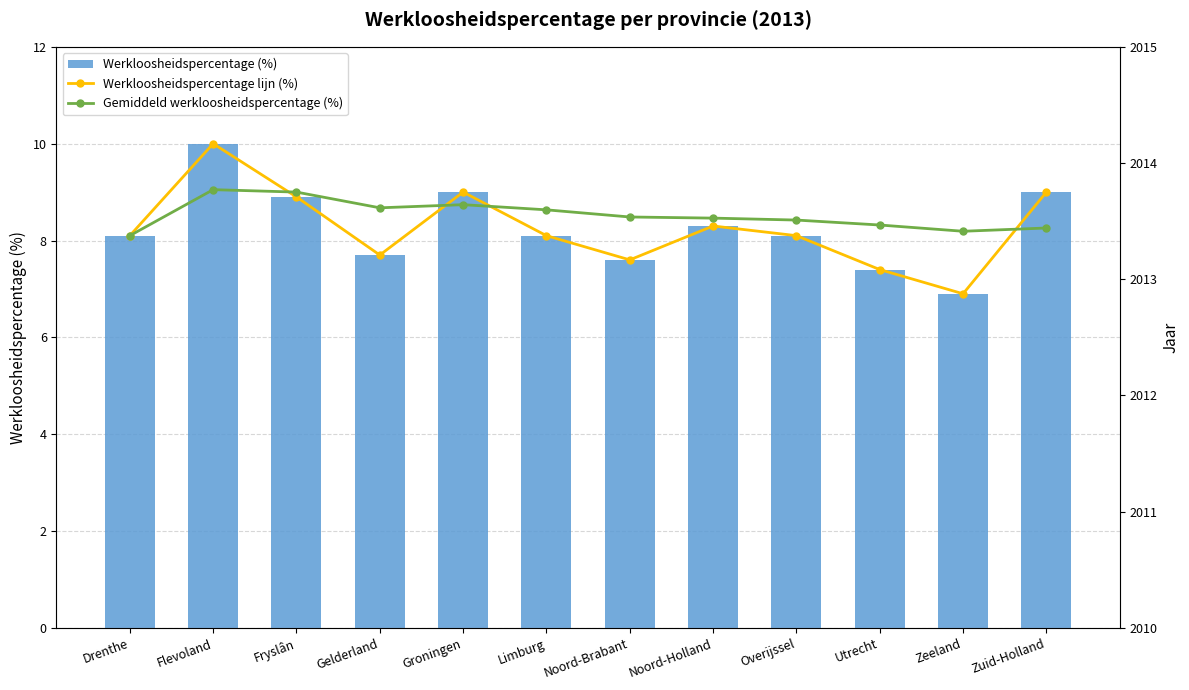

What position from the left is Groningen?

5